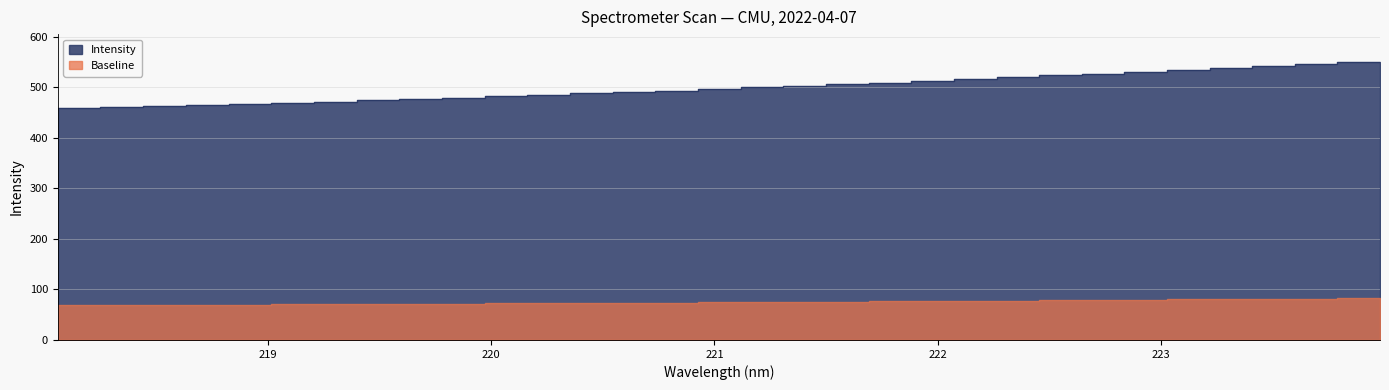

True or false: there are more than 0 points higher than both neighbors.

False